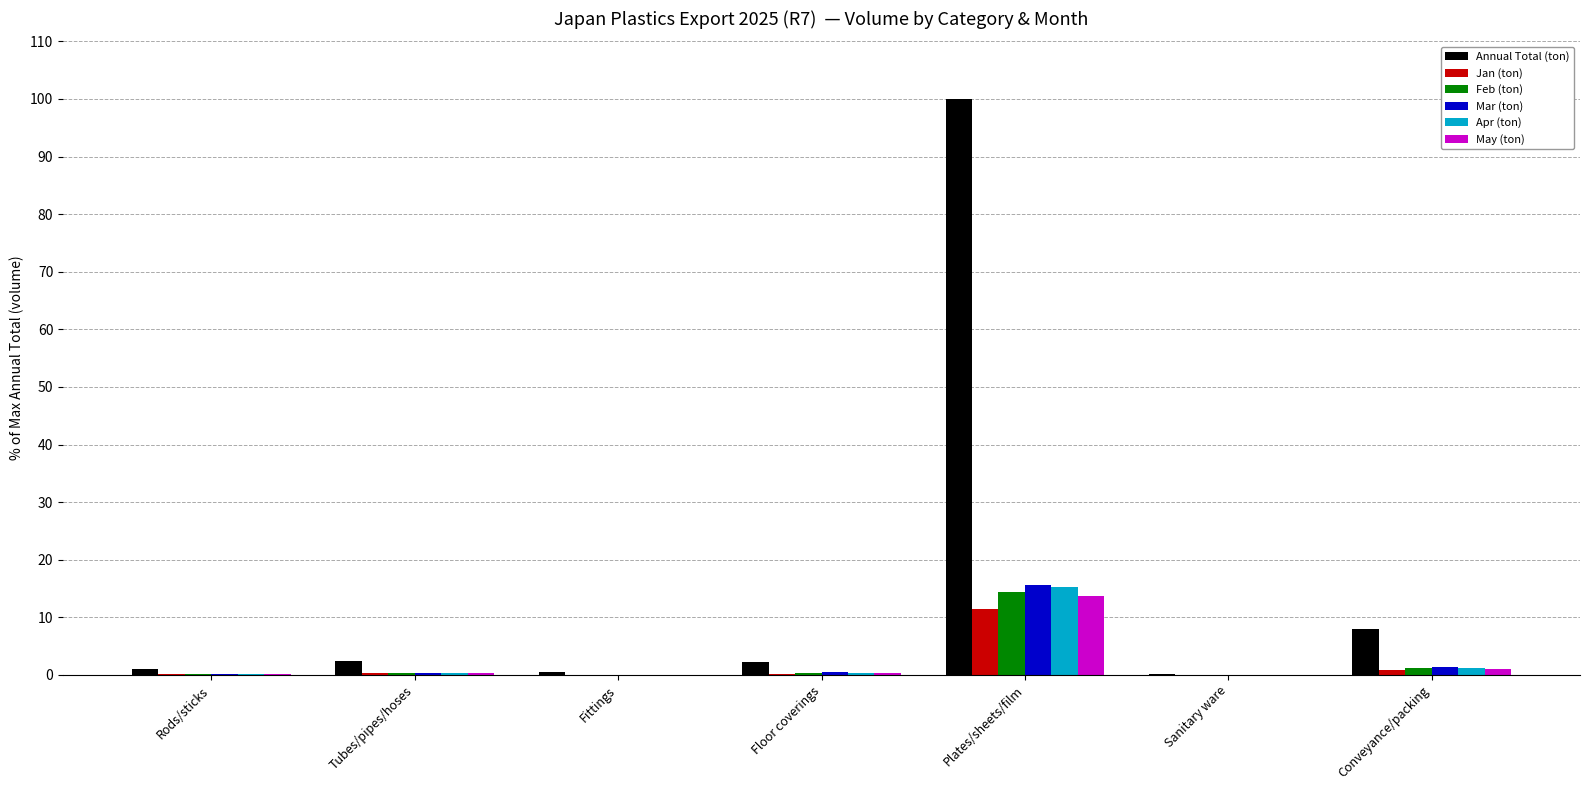

Between Fittings and Plates/sheets/film, which series saw the biggest shift?

Annual Total (ton)